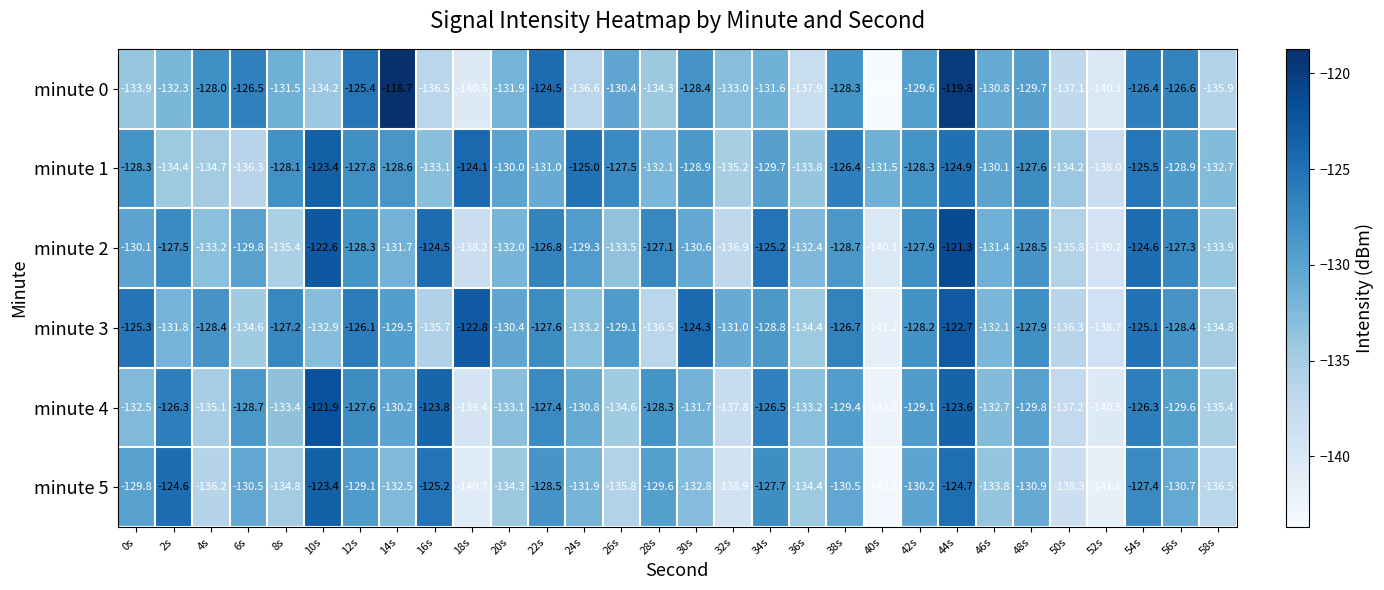

Is it true that minute 4 equals -208.4 at 32s?

False